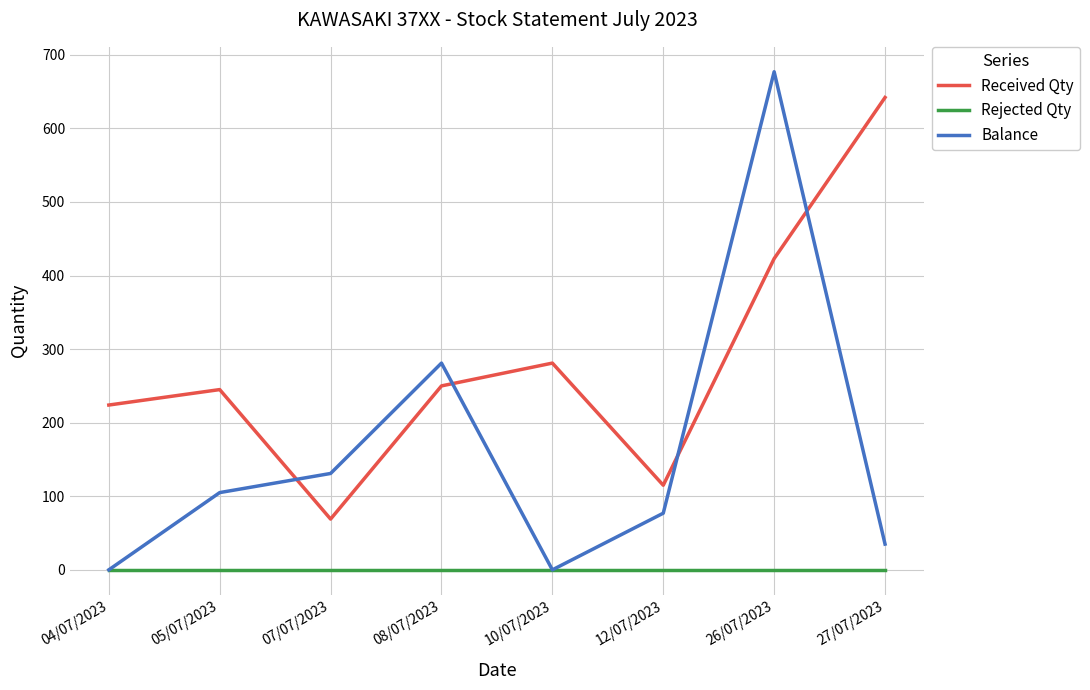

Is the value of Balance at 05/07/2023 greater than the value of Rejected Qty at 07/07/2023?

Yes